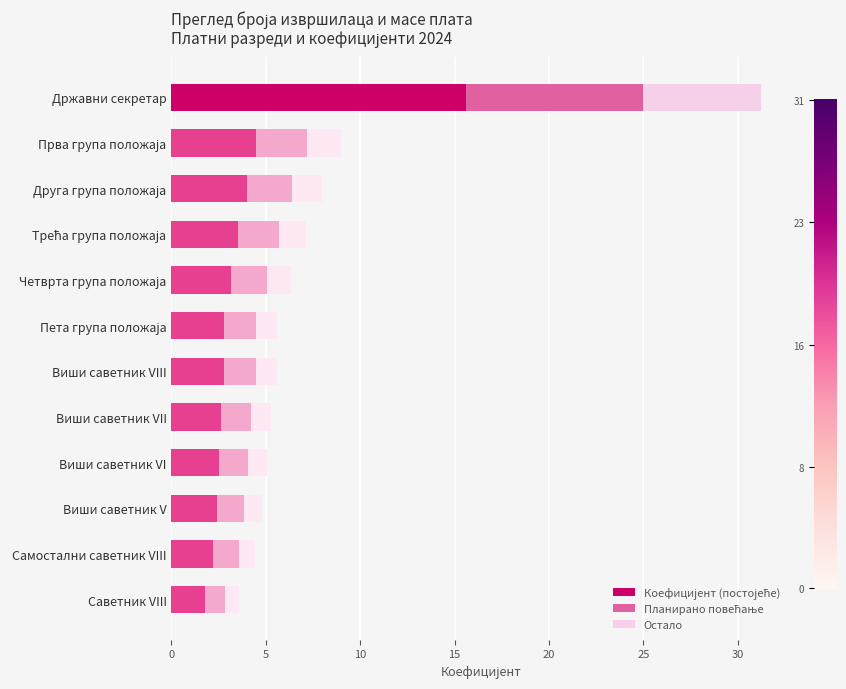

What is the total value across all series at Државни секретар?

31.2